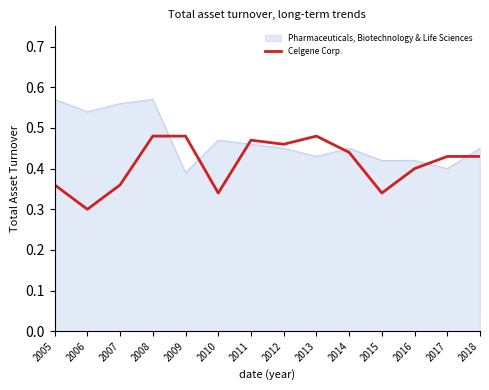

True or false: Pharmaceuticals, Biotechnology & Life Sciences has a value of 0.4 at 2009.

True